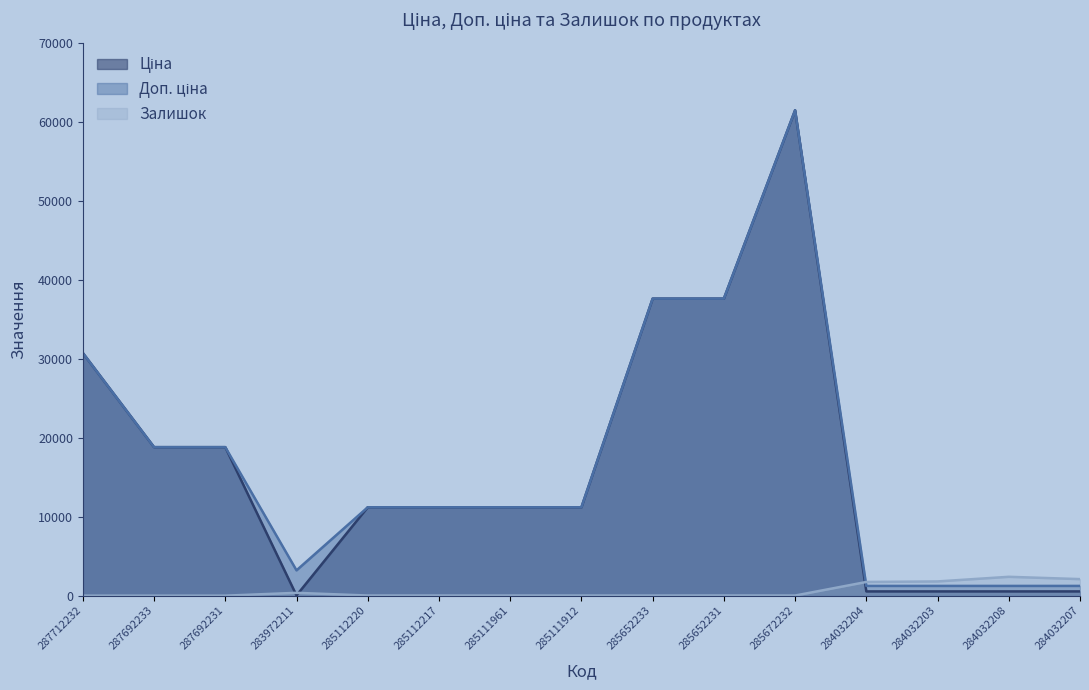

At which category is the sum across all series the highest?

285672232